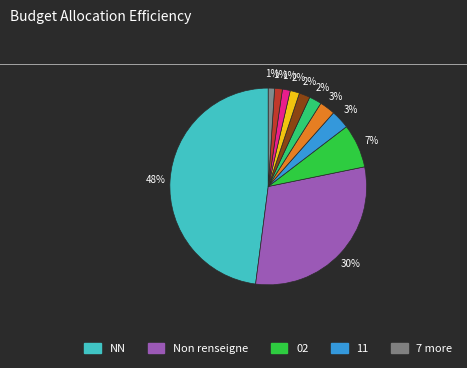

Is there any slice that represents more than half of the pie?

No